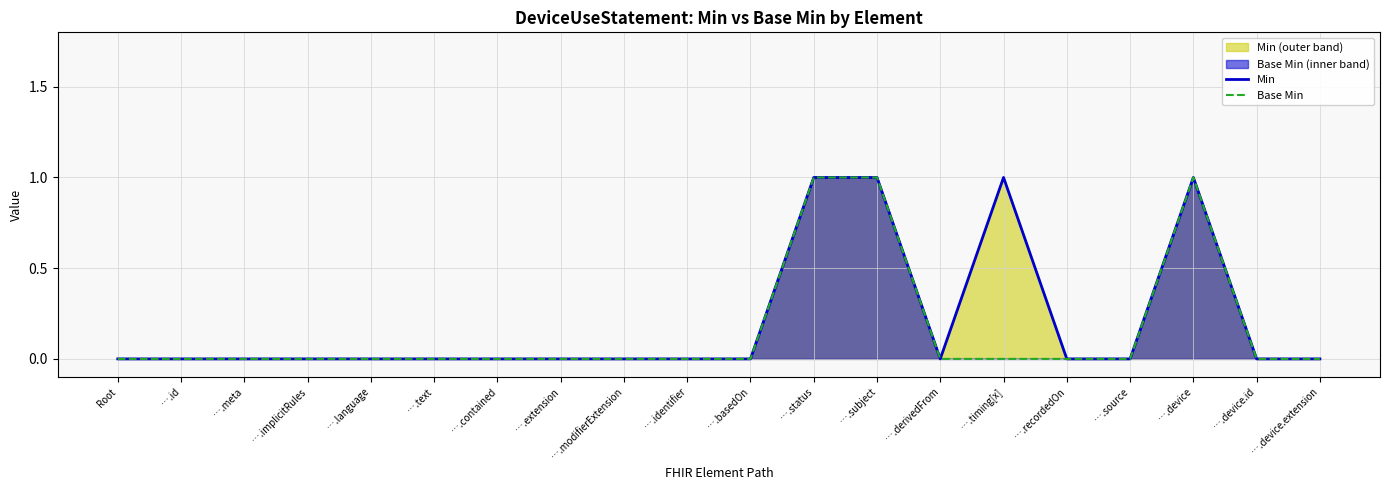

At how many categories does at least one series exceed 0?

4